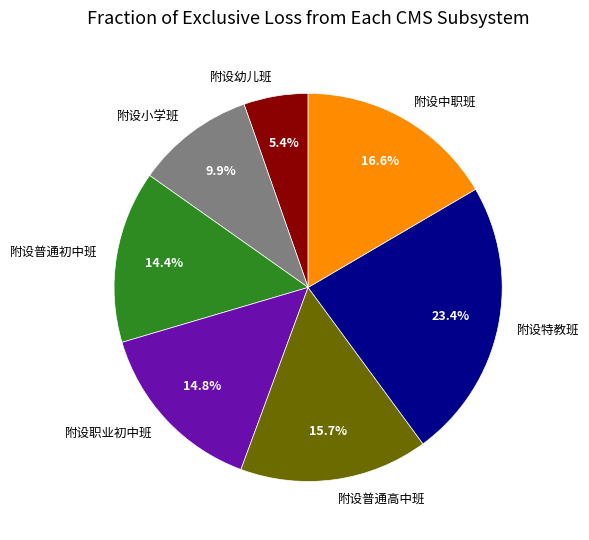

Is it true that 附设小学班 is 24% of the pie?

False